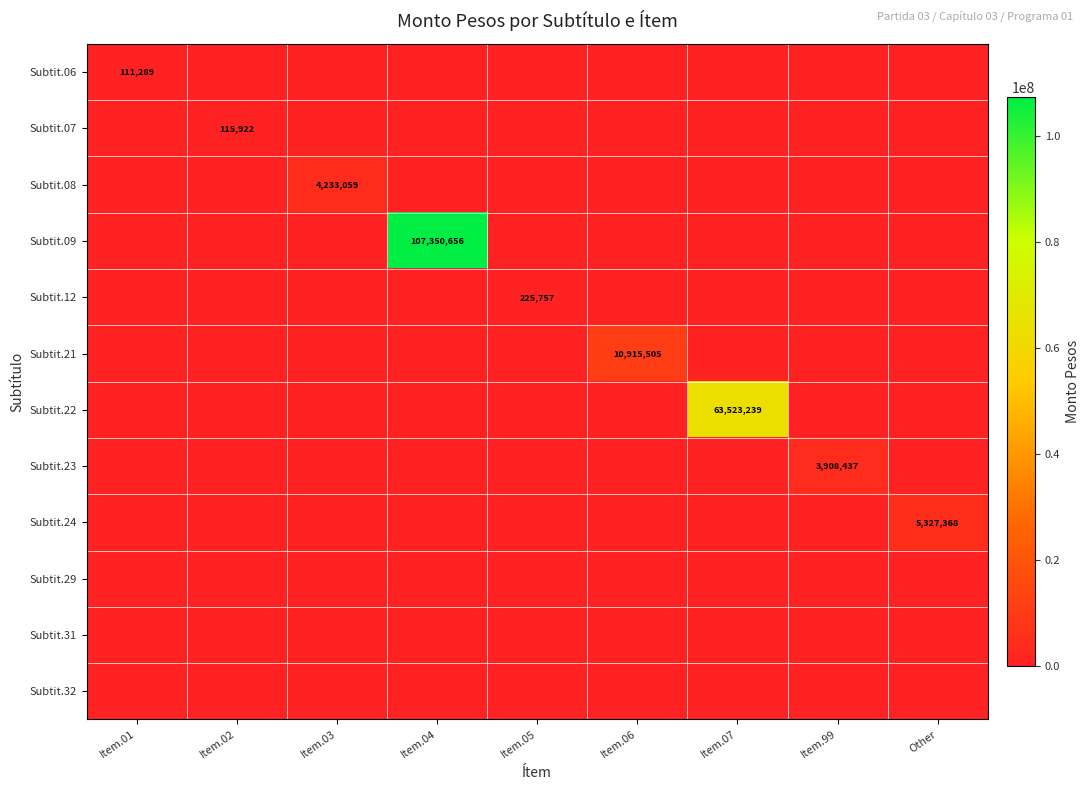

Is it true that Subtit.06 equals 146291 at Item.01?

False